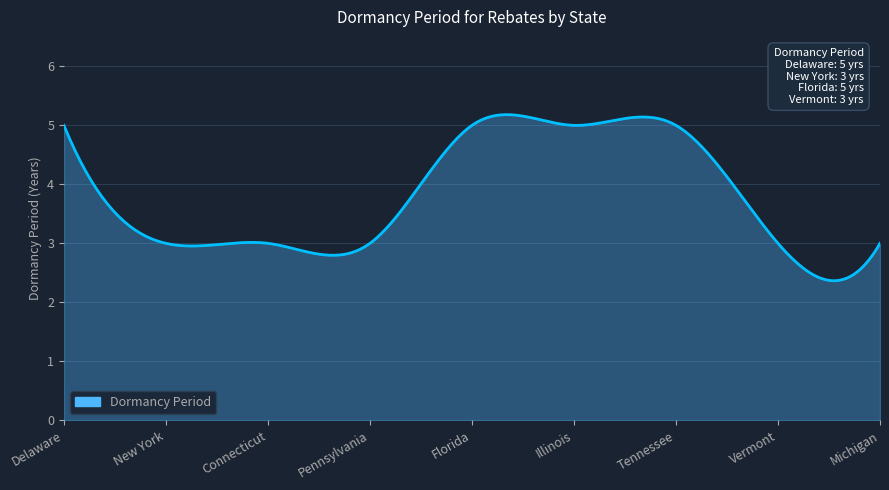

What is the smallest value displayed?

2.4